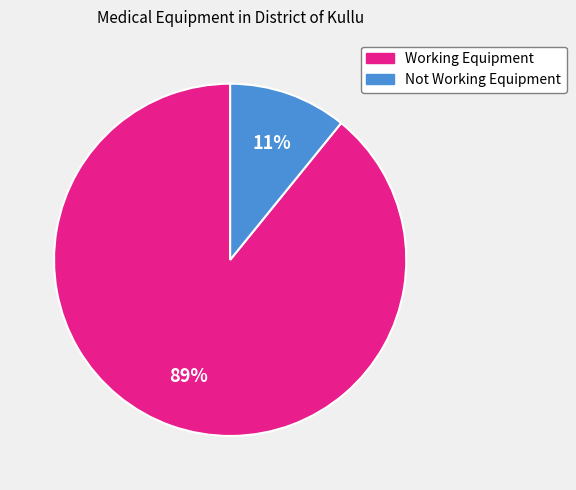

To the nearest percent, what is the average slice percentage?

50%